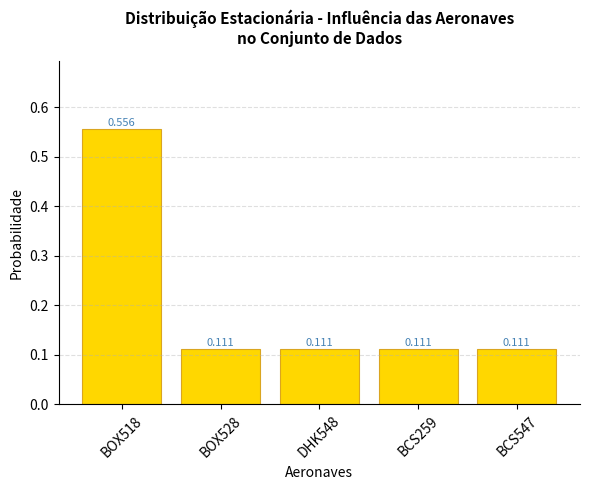

What is the maximum value shown in the chart?

0.6